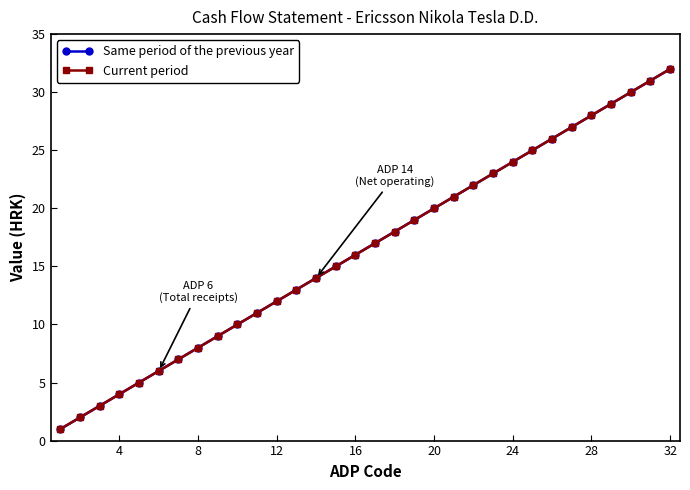

Is this an area chart (filled region under the line)?

No